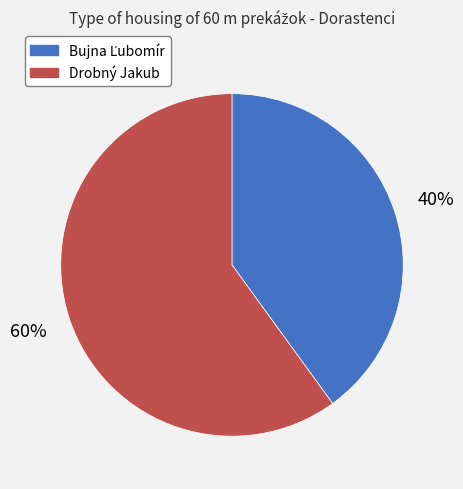

Which slice represents more than half of the pie?

Drobný Jakub